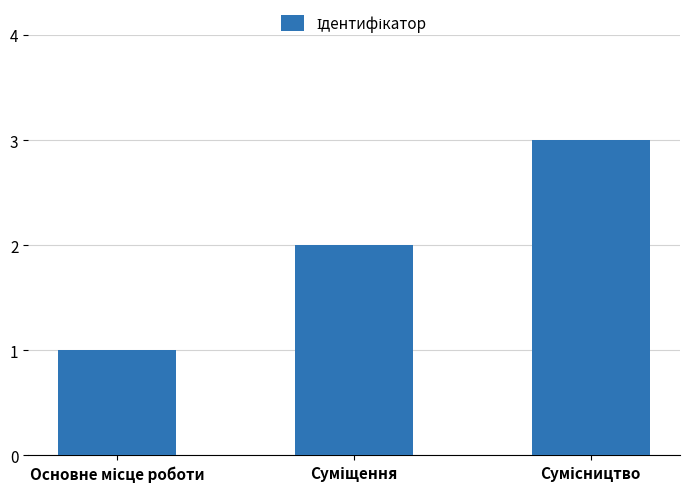

What is the sum of all values?

6